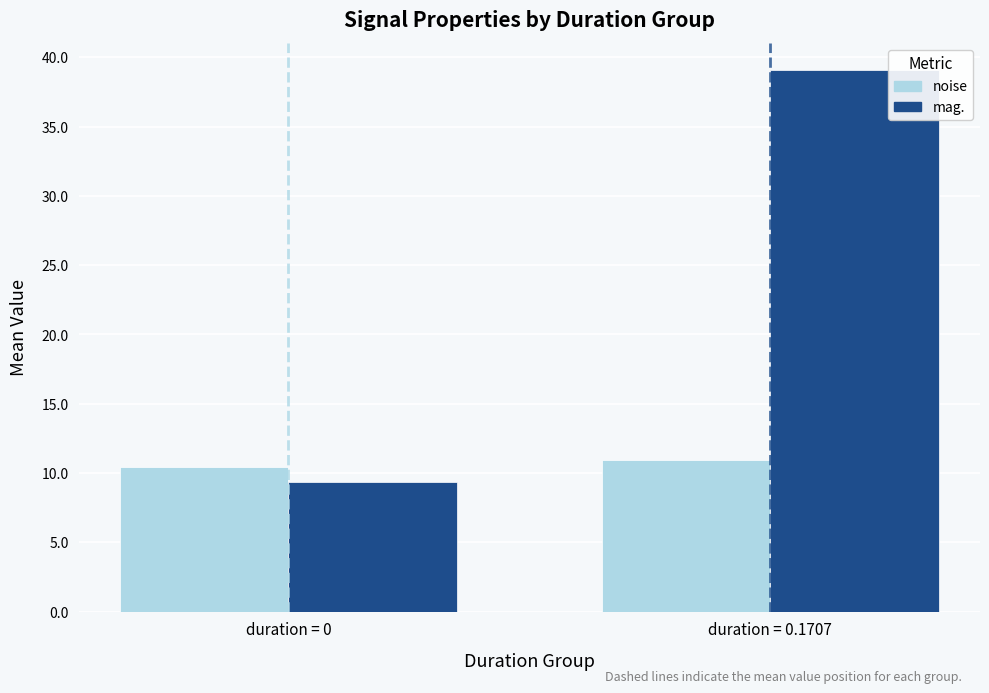

How many bars are there in each group?

2